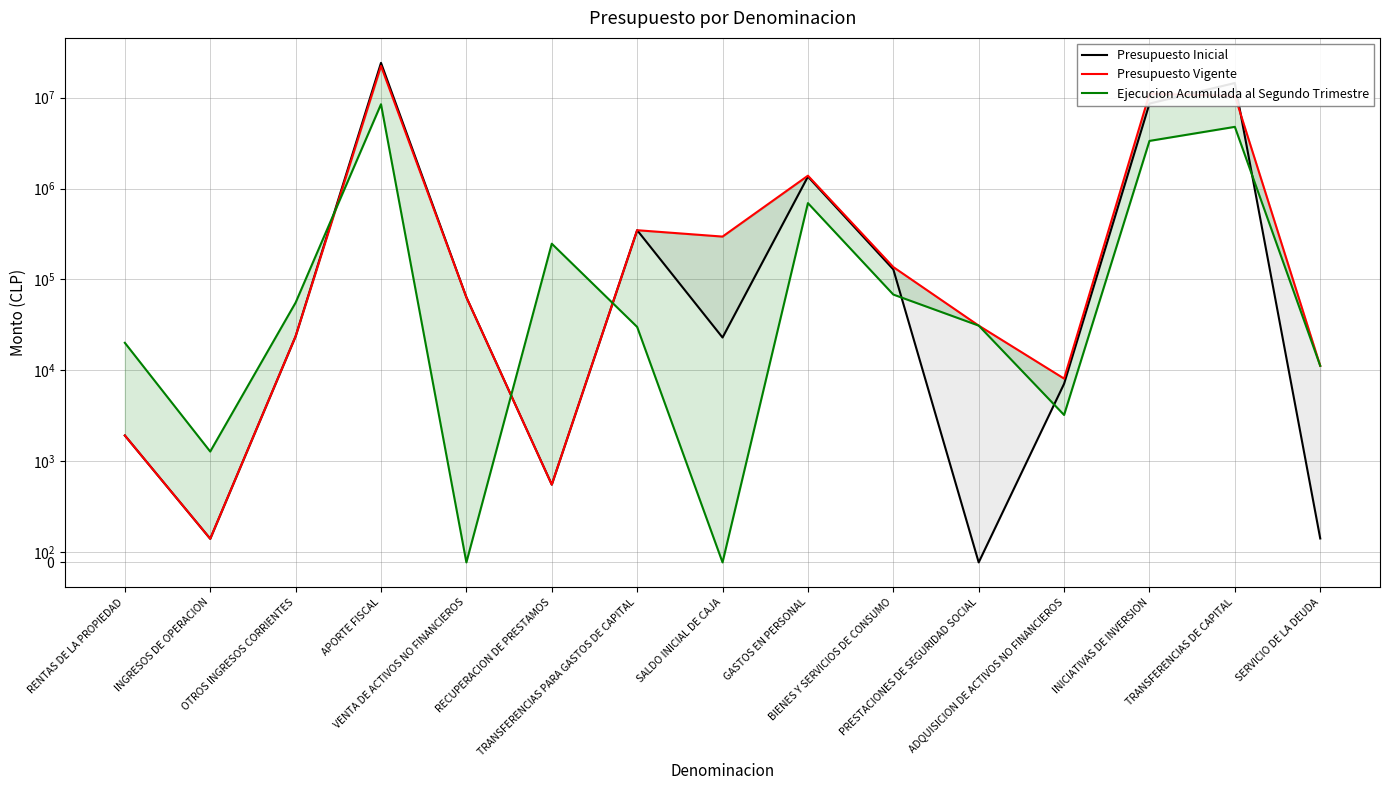

Between which two adjacent categories do Ejecucion Acumulada al Segundo Trimestre and Presupuesto Inicial first intersect?

OTROS INGRESOS CORRIENTES and APORTE FISCAL